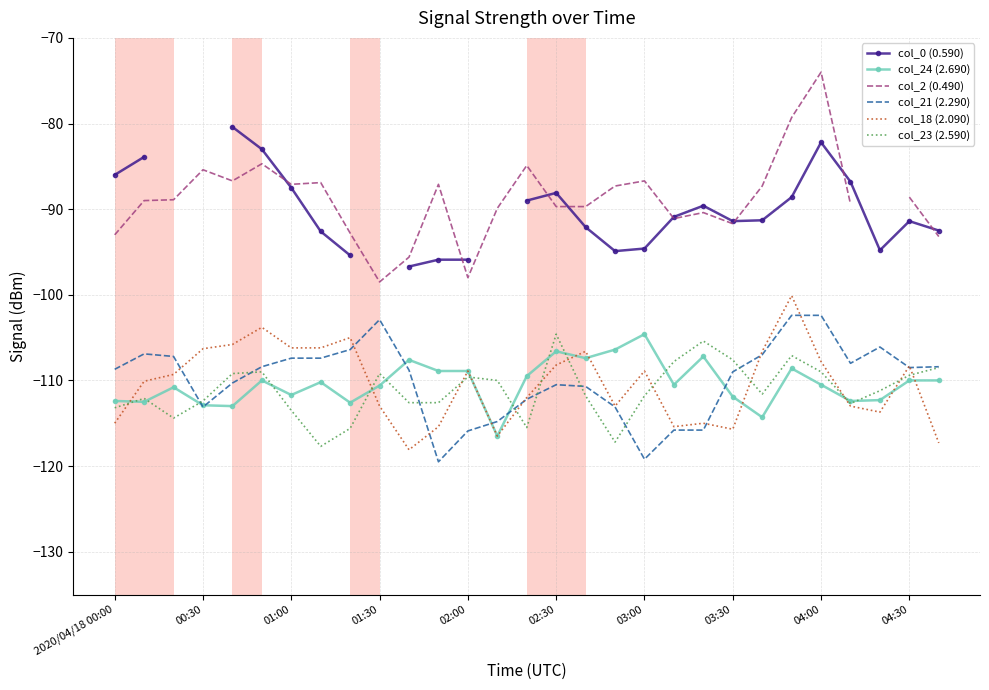

Read the col_24 (2.690) value at 19.

-110.5